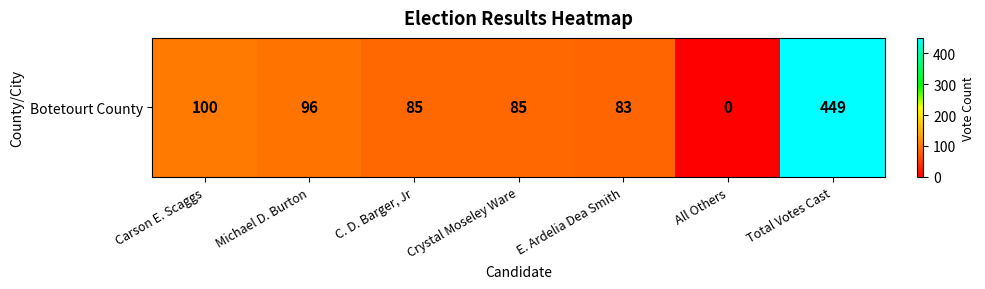

What is the difference between the second highest and minimum values?

100